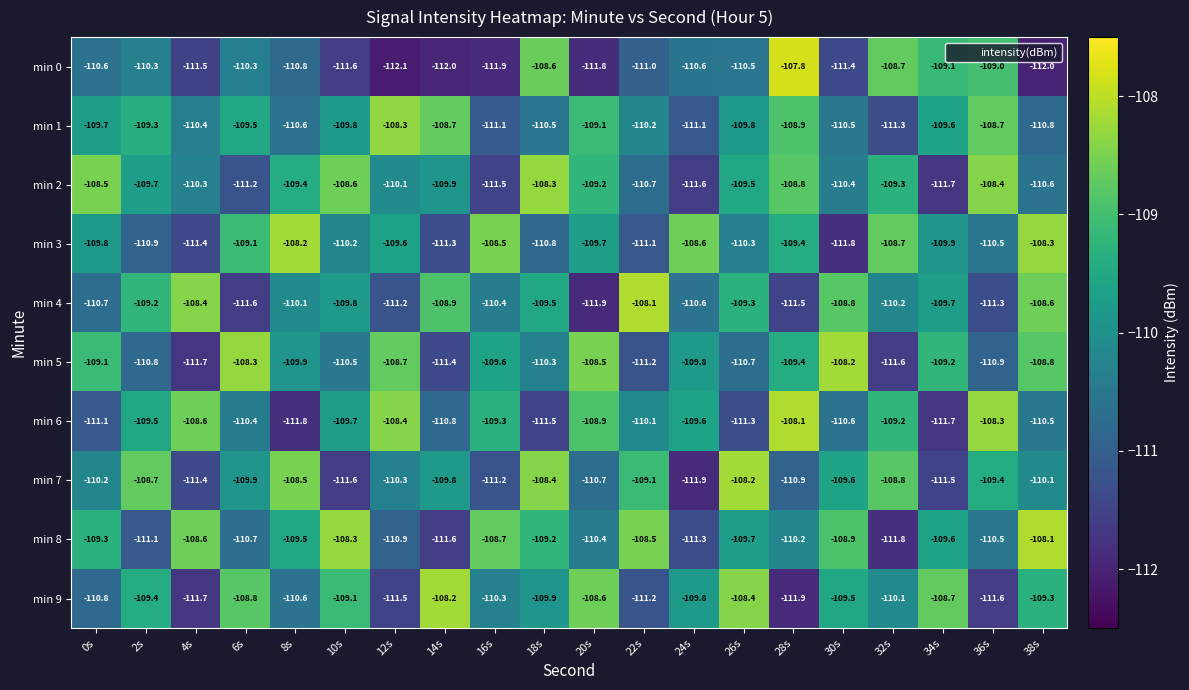

Is it true that min 1 equals -165.0 at 26s?

False